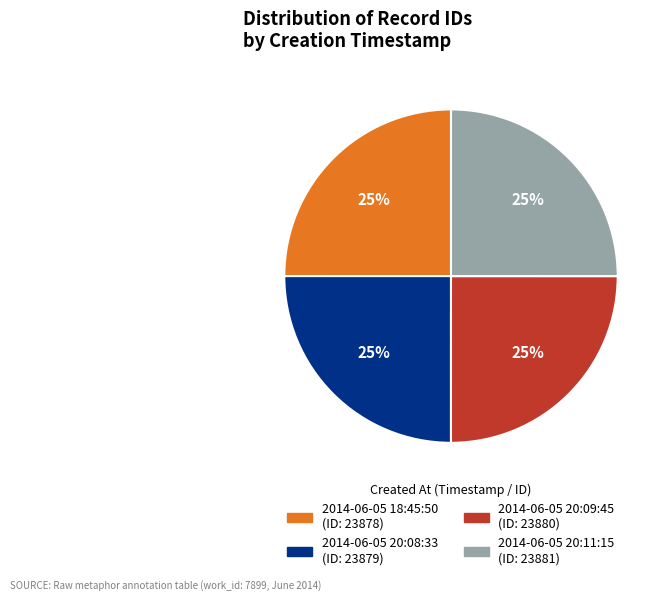

What is the ratio of the value at 2014-06-05 20:08:33 to the value at 2014-06-05 20:09:45?

1.0